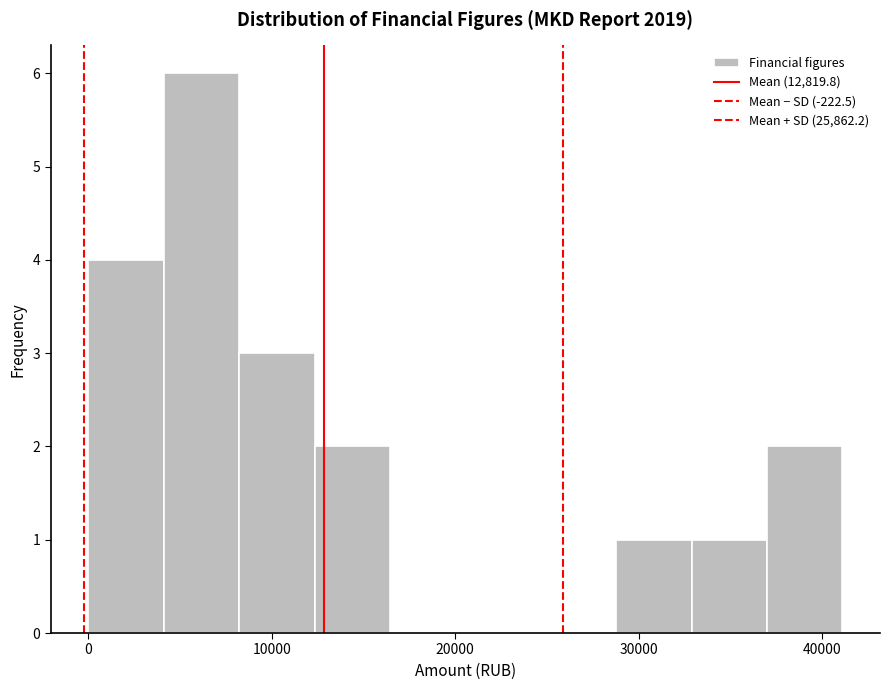

Over which range of the x-axis is the bar tallest?

4000 to 8000